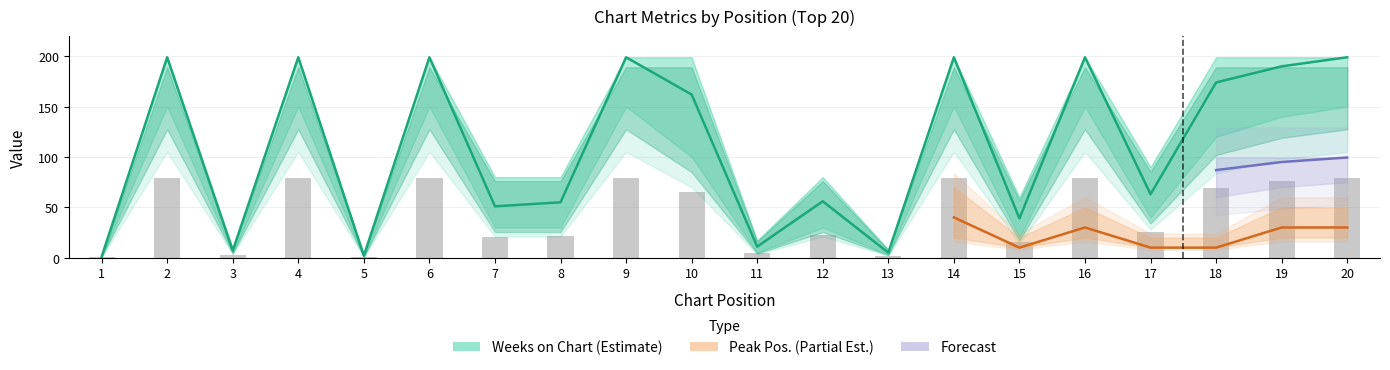

Where is the data nearest to the value 40?

17